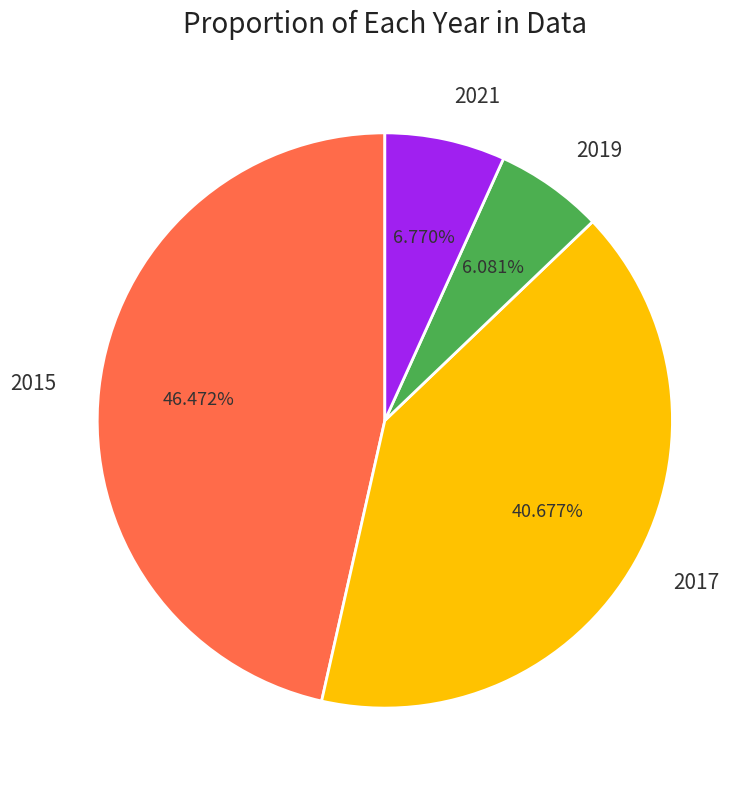

Rank the categories by value from highest to lowest.

2015, 2017, 2021, 2019